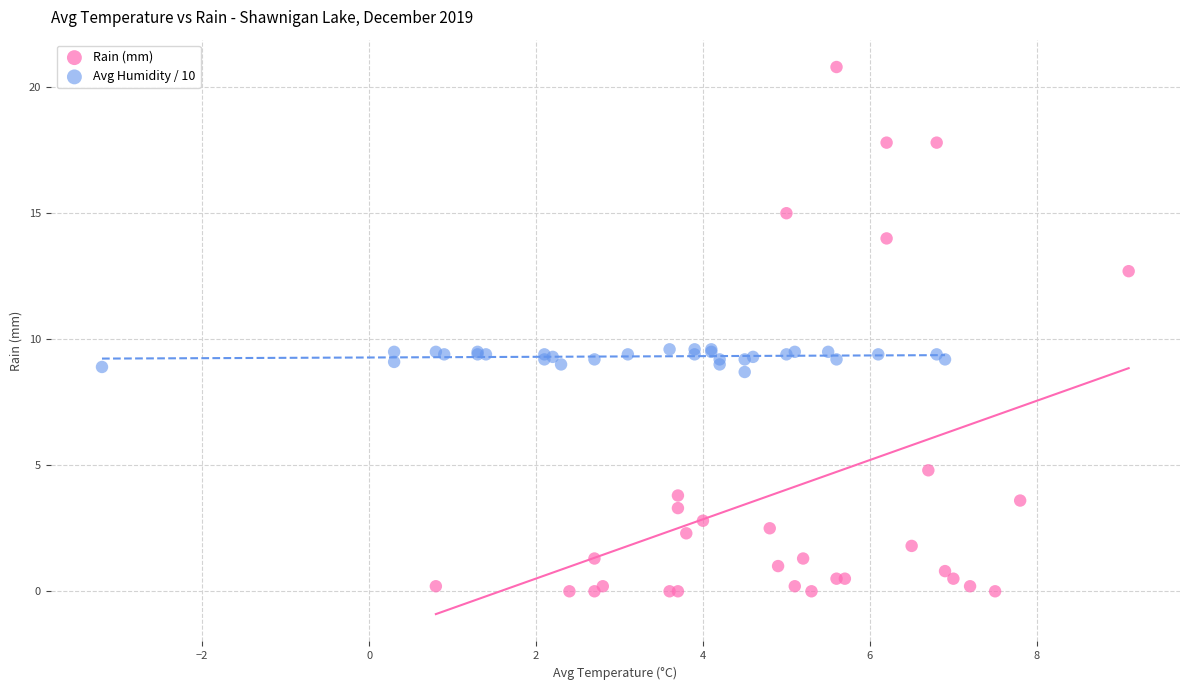

Which series has the largest Y range (max minus min)?

Rain (mm)